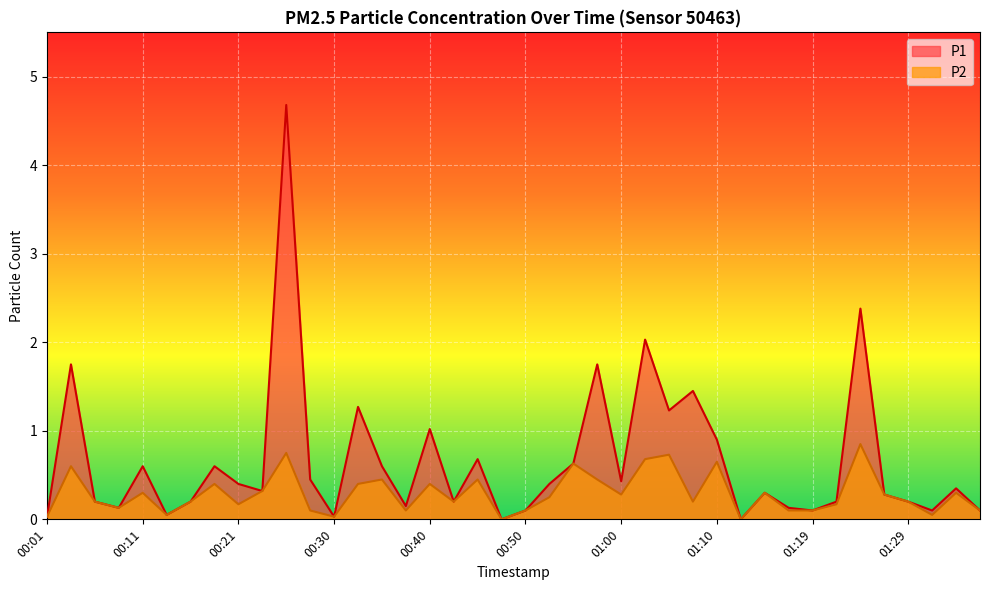

What is the maximum value shown in the chart?

4.7